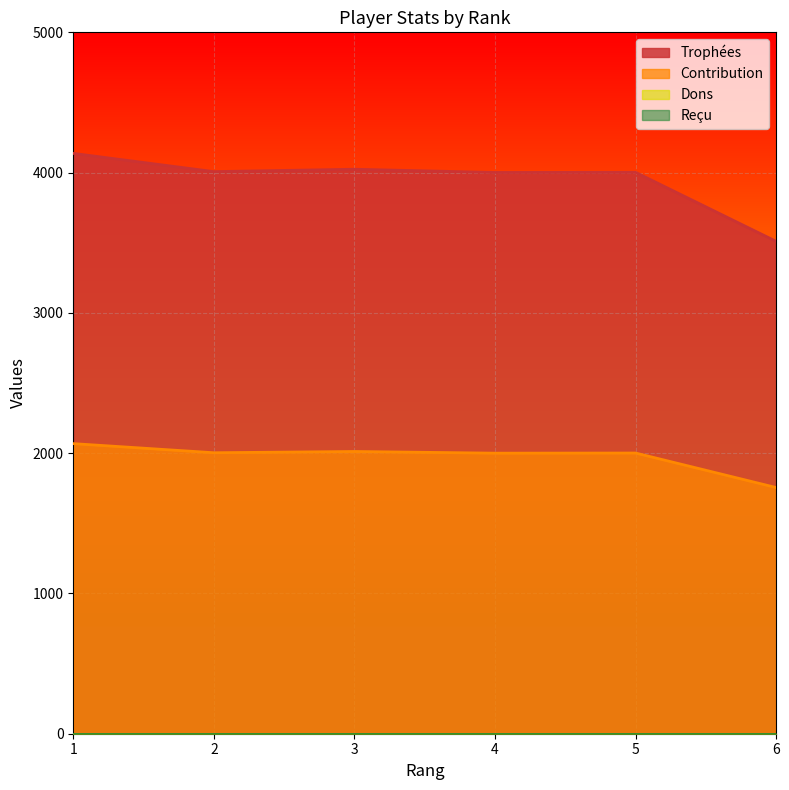

Which series has the largest total across all categories?

Trophées